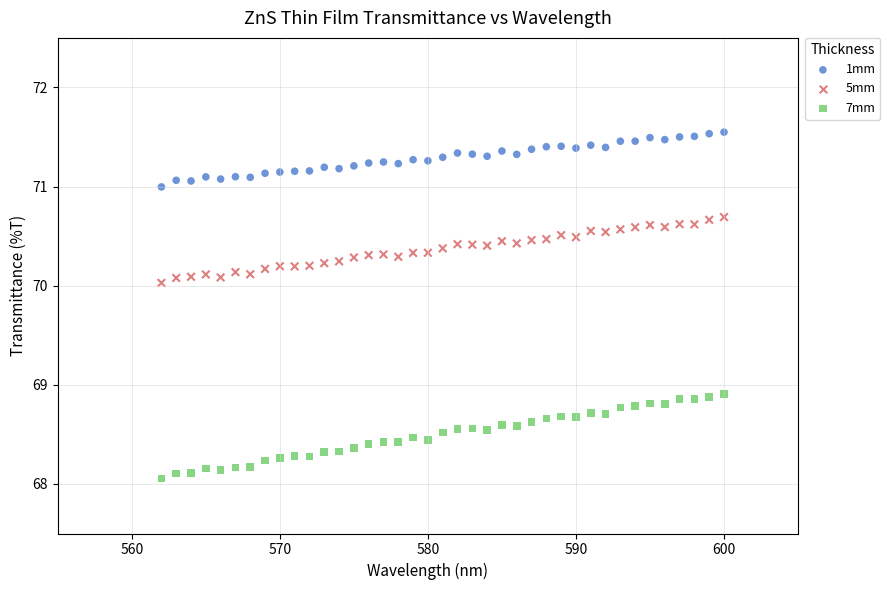

Which series contains the highest Y value?

1mm